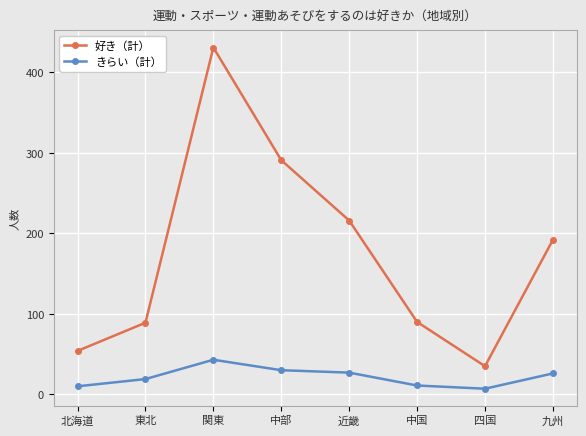

Rank the series by their maximum value, from lowest to highest.

きらい（計）, 好き（計）